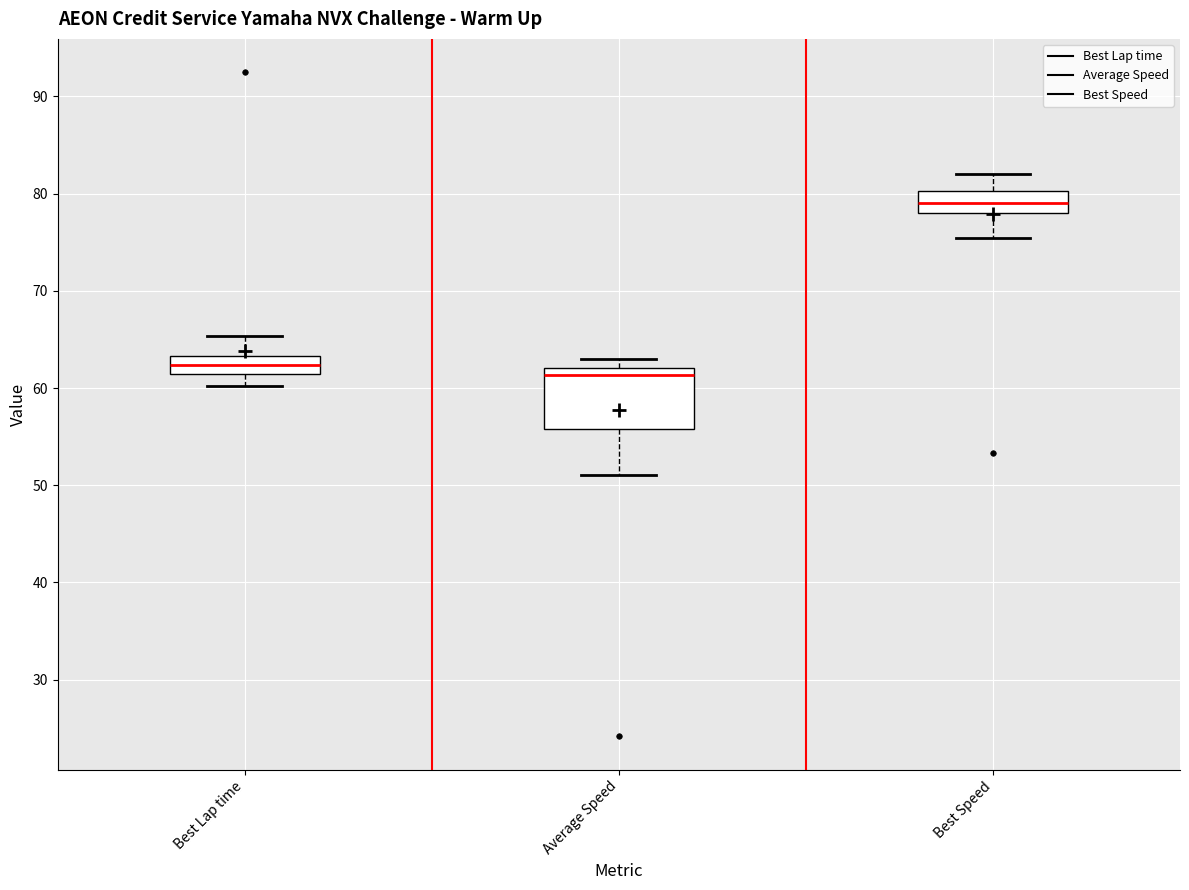

Which box has the lowest median line?

Average Speed